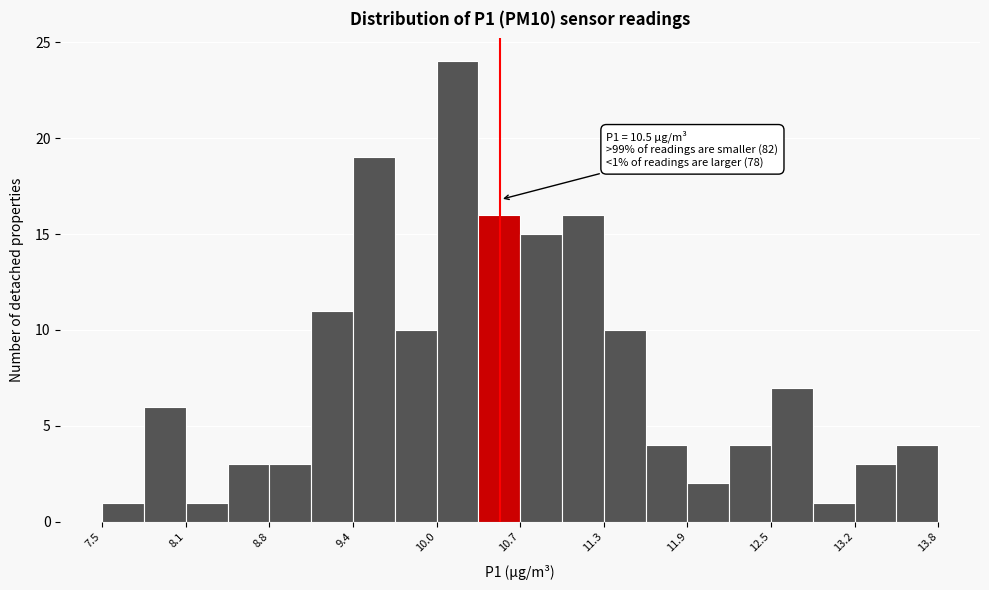

Around what value on the x-axis is the tallest bar? Give the approximate position of its centre, as read against the axis.

10.2